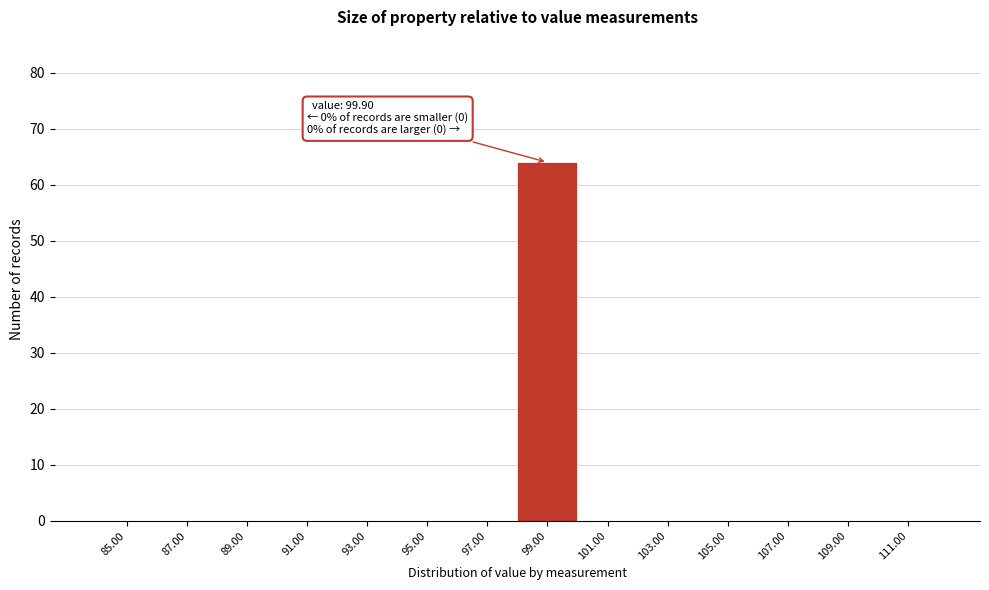

Reading left to right, transcribe all the data shown in this chart.

85.00=0	87.00=0	89.00=0	91.00=0	93.00=0	95.00=0	97.00=0	99.00=64	101.00=0	103.00=0	105.00=0	107.00=0	109.00=0	111.00=0